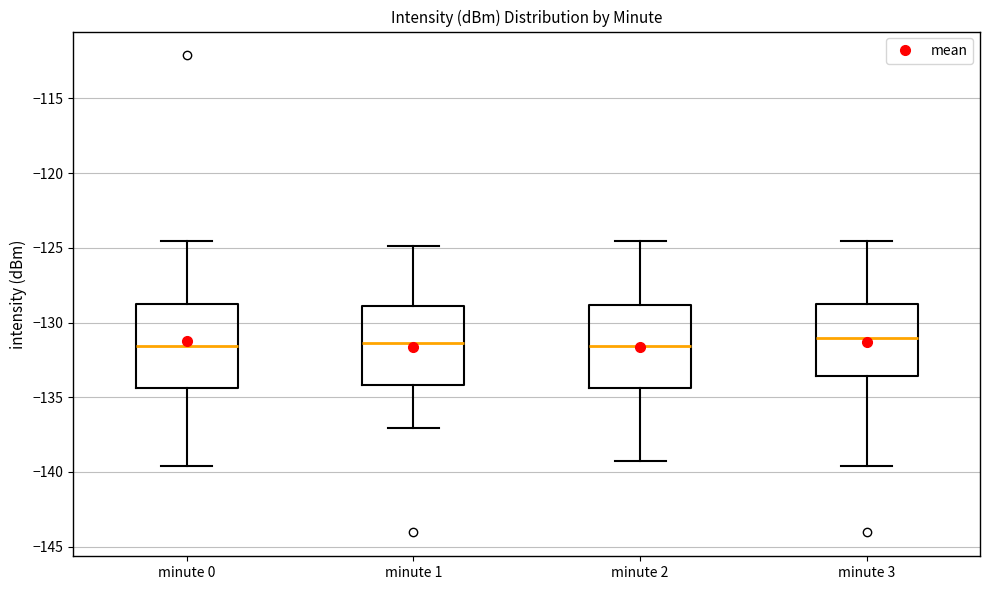

Reading left to right, read every box against the y-axis: the position of its median line, the range the box covers, and the ends of its whiskers. The values are not printed on the chart, so give them approximately, as read against the axis.

minute 0: median -131.5, box -134.5 to -129.0, whiskers -139.5 to -124.5
minute 1: median -131.5, box -134.0 to -129.0, whiskers -137.0 to -125.0
minute 2: median -131.5, box -134.5 to -129.0, whiskers -139.5 to -124.5
minute 3: median -131.0, box -133.5 to -129.0, whiskers -139.5 to -124.5